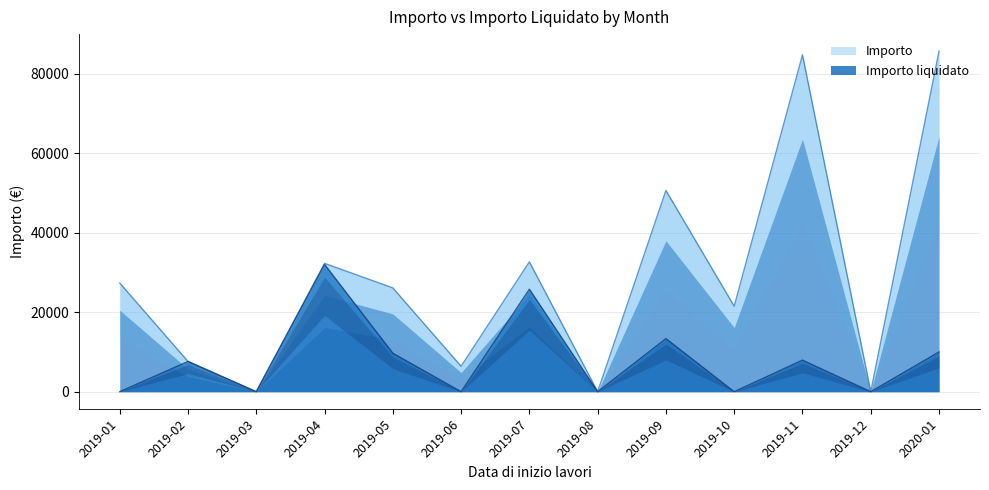

Which series has the largest total across all categories?

Importo